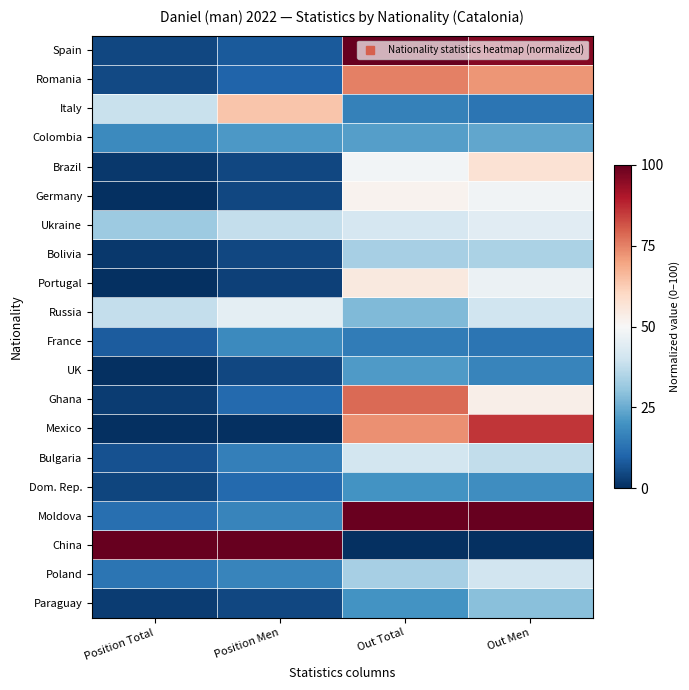

Count the number of data series in this chart.

20